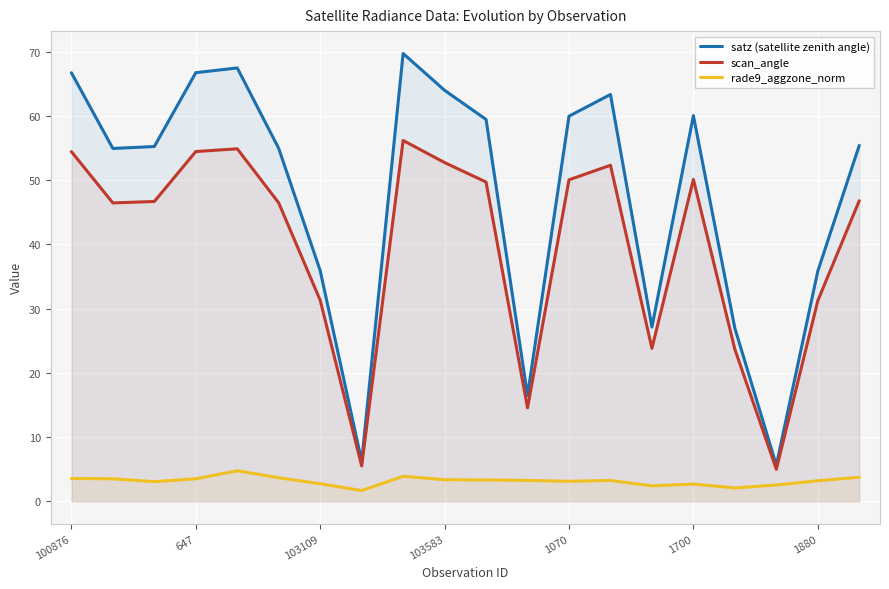

What is the label of the 12th point from the left?

11